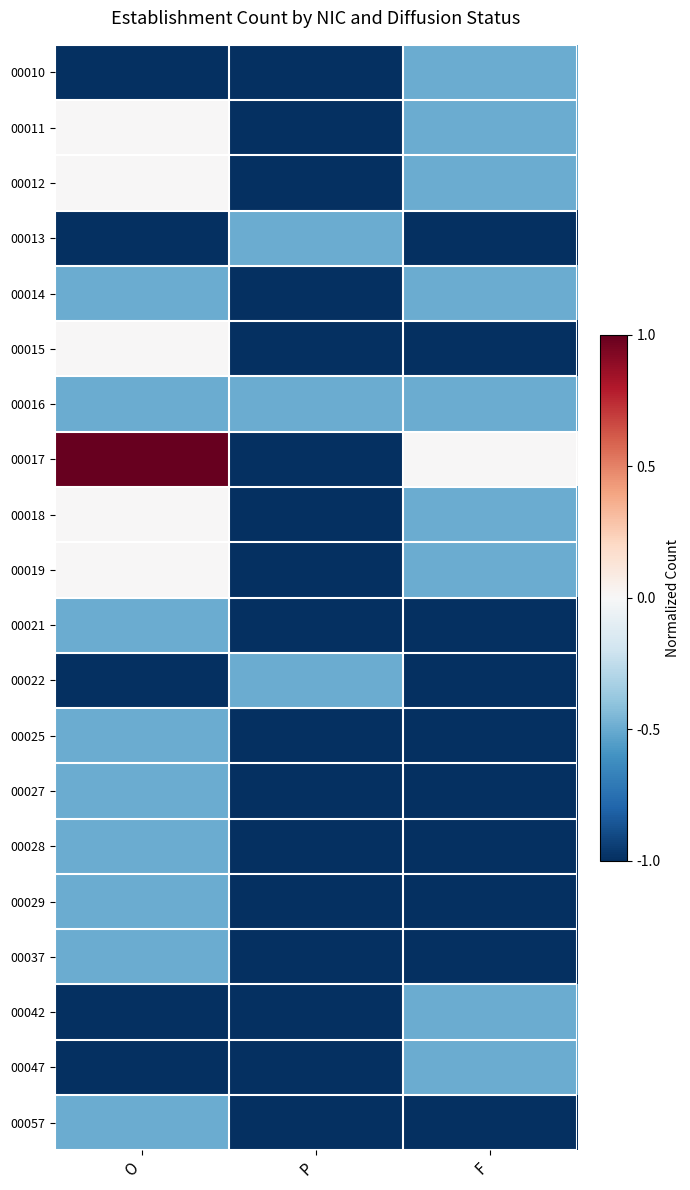

Rank the series by their maximum value, from highest to lowest.

00017, 00011, 00012, 00015, 00018, 00019, 00010, 00013, 00014, 00016, 00021, 00022, 00025, 00027, 00028, 00029, 00037, 00042, 00047, 00057